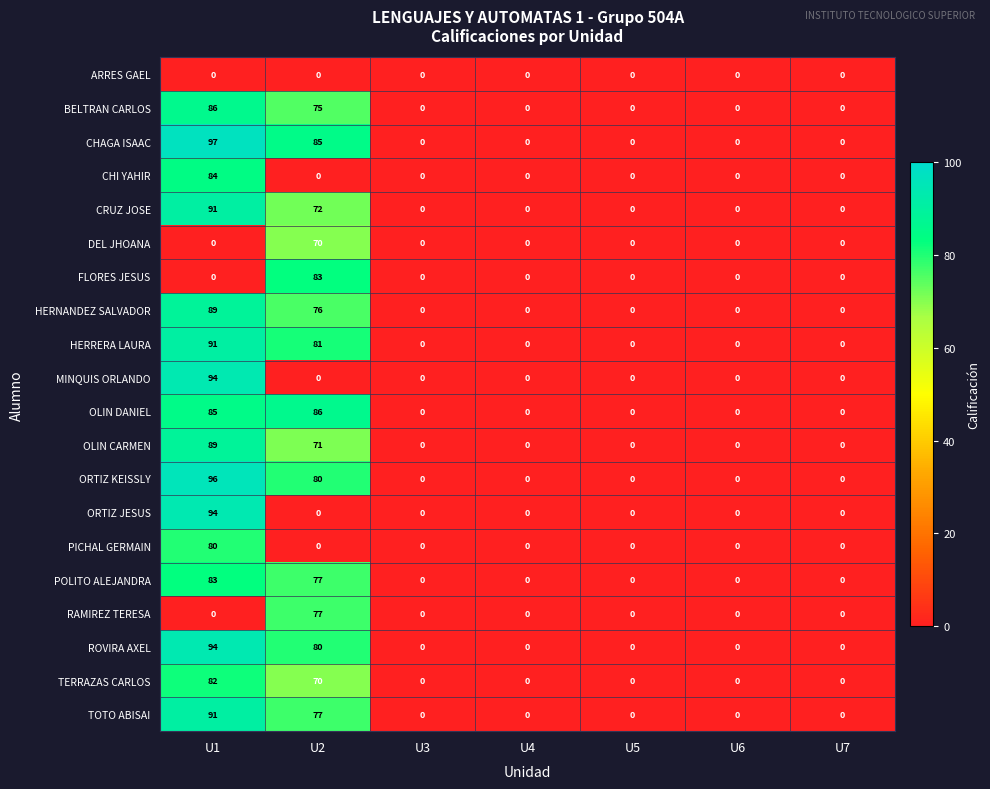

Which series has the largest total across all categories?

CHAGA ISAAC